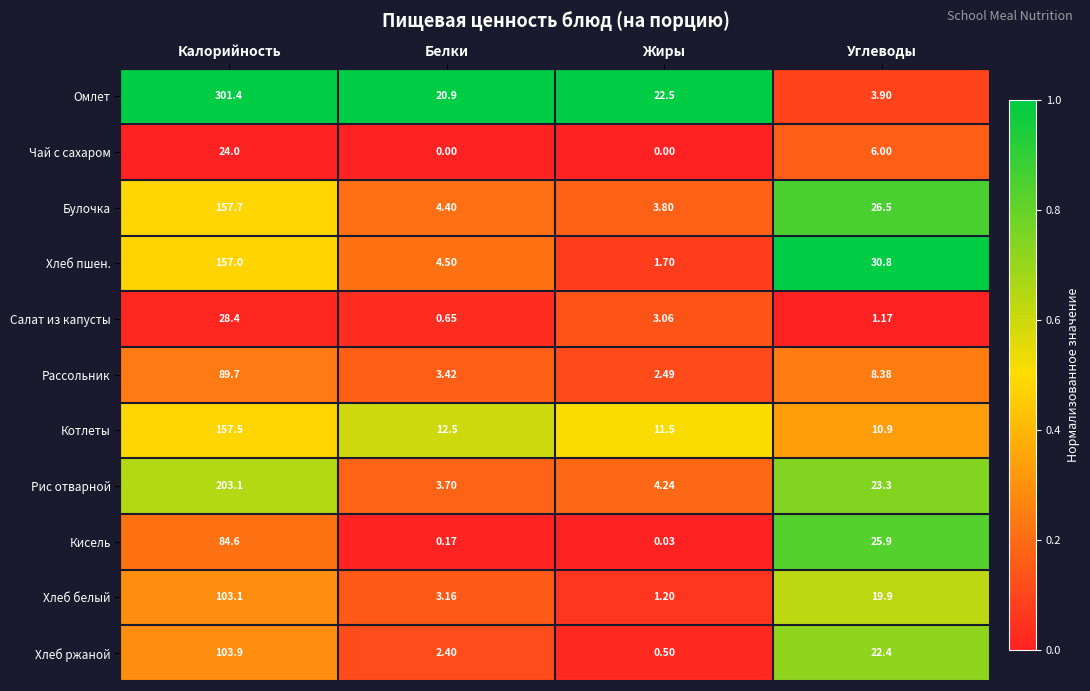

At which label does Чай с сахаром reach its peak?

Калорийность